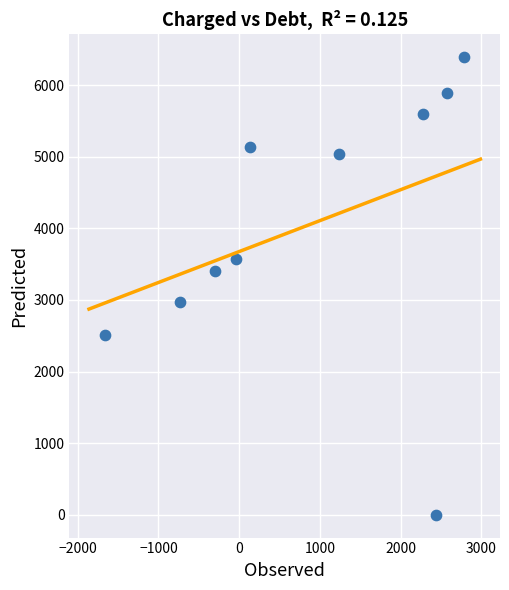

What is the range of Y values (max minus min)?

6392.3